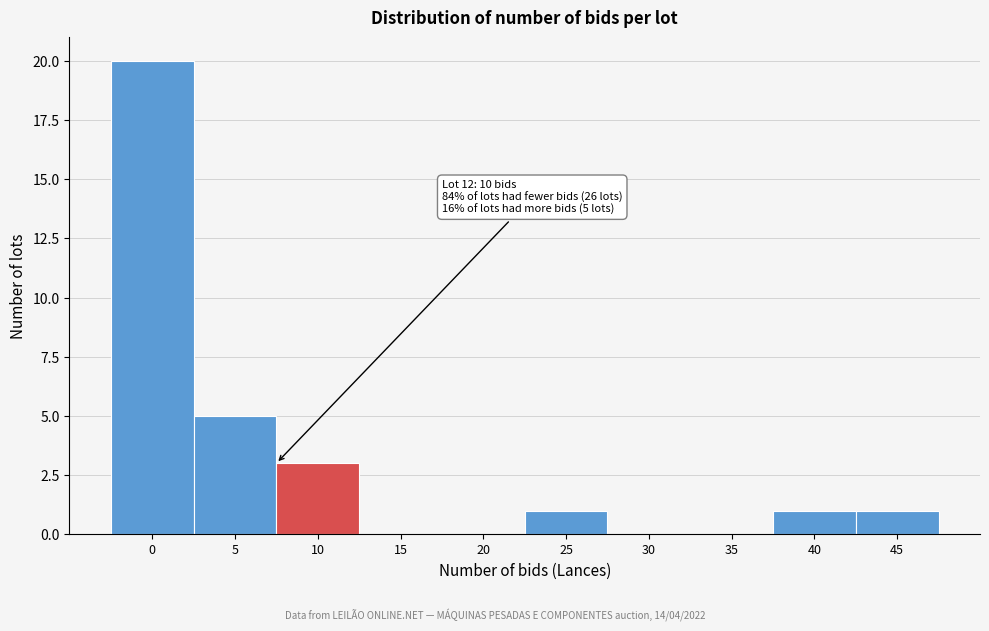

Reading right to left, list all the values displayed in this chart.

45=1	40=1	35=0	30=0	25=1	20=0	15=0	10=3	5=5	0=20